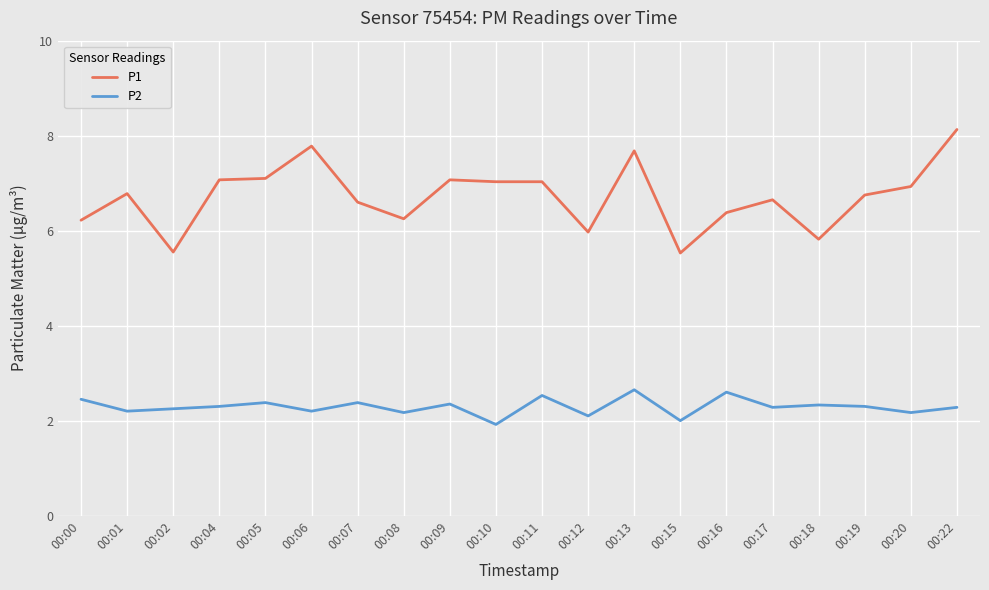

What is the greatest value displayed?

8.1